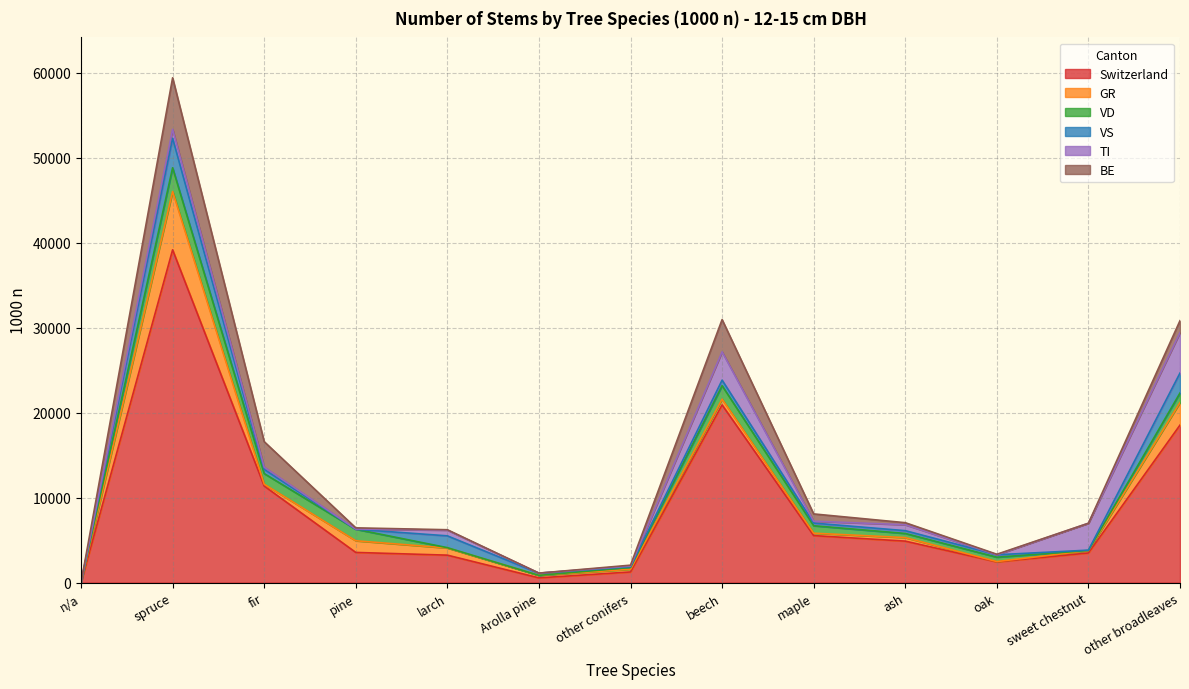

Reading left to right, list all the values displayed in this chart.

Switzerland: n/a=0	spruce=39161	fir=11369	pine=3556	larch=3236	Arolla pine=562	other conifers=1259	beech=20913	maple=5538	ash=4885	oak=2442	sweet chestnut=3495	other broadleaves=18538
GR: n/a=0	spruce=6864	fir=217	pine=1374	larch=842	Arolla pine=296	other conifers=321	beech=679	maple=282	ash=416	oak=39	sweet chestnut=270	other broadleaves=2656
VD: n/a=0	spruce=2789	fir=1249	pine=1355	larch=38	Arolla pine=0	other conifers=202	beech=1582	maple=877	ash=487	oak=515	sweet chestnut=20	other broadleaves=1122
VS: n/a=0	spruce=3473	fir=498	pine=0	larch=1391	Arolla pine=256	other conifers=93	beech=653	maple=313	ash=328	oak=286	sweet chestnut=40	other broadleaves=2346
TI: n/a=0	spruce=1054	fir=252	pine=21	larch=671	Arolla pine=10	other conifers=82	beech=3334	maple=220	ash=698	oak=0	sweet chestnut=3166	other broadleaves=4759
BE: n/a=0	spruce=6061	fir=3005	pine=142	larch=49	Arolla pine=0	other conifers=100	beech=3791	maple=857	ash=242	oak=59	sweet chestnut=0	other broadleaves=1405